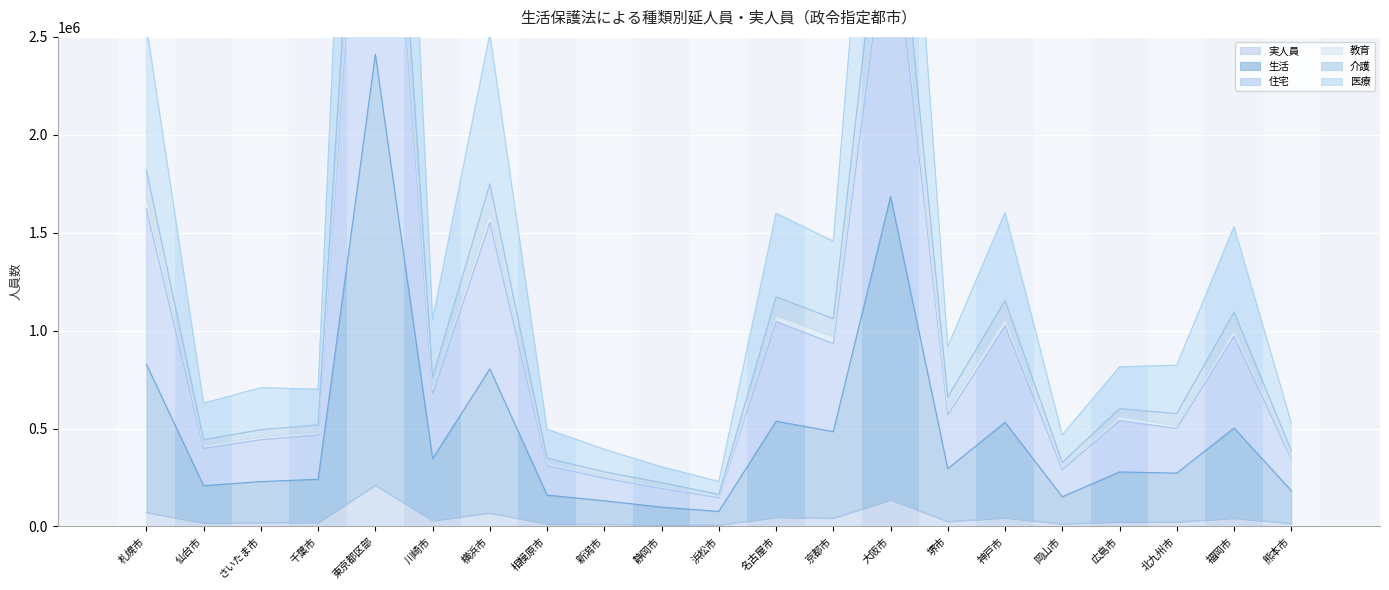

What is the difference between the highest and lowest values at 岡山市?

454580